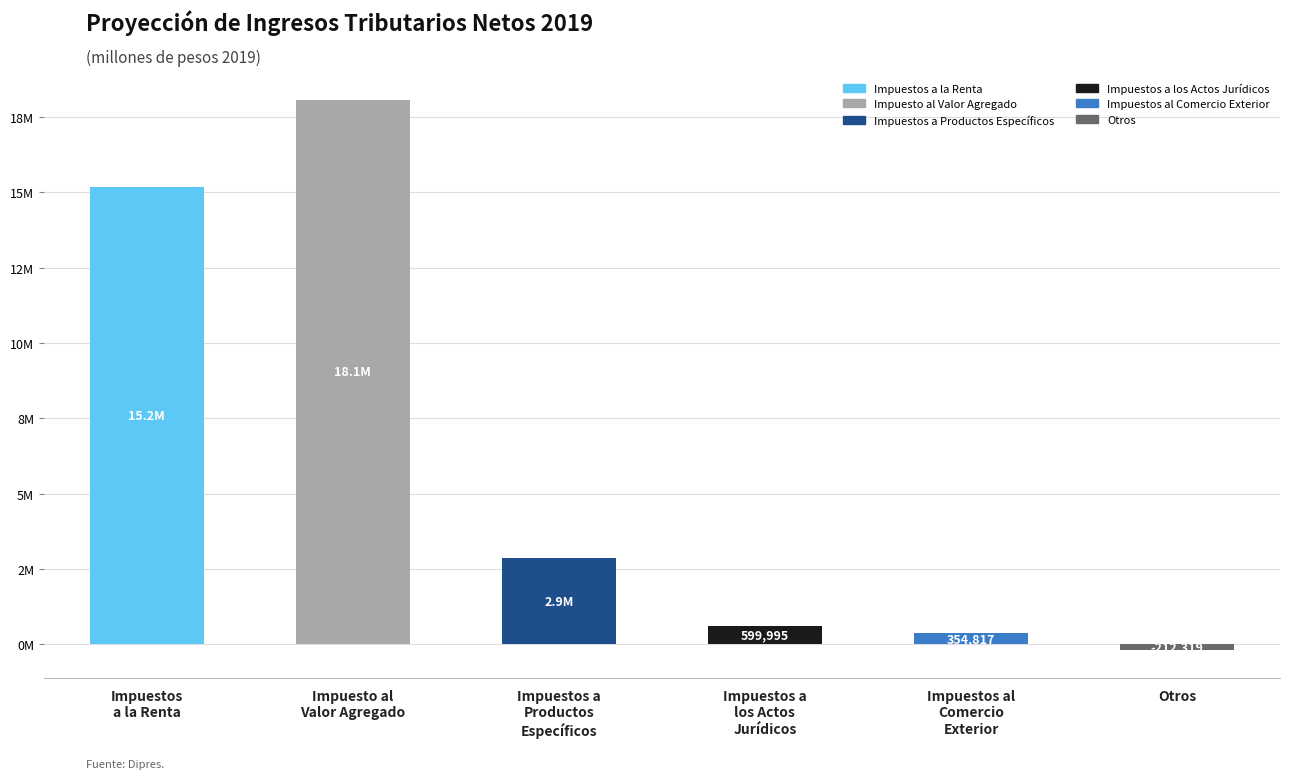

Are the bars horizontal?

No